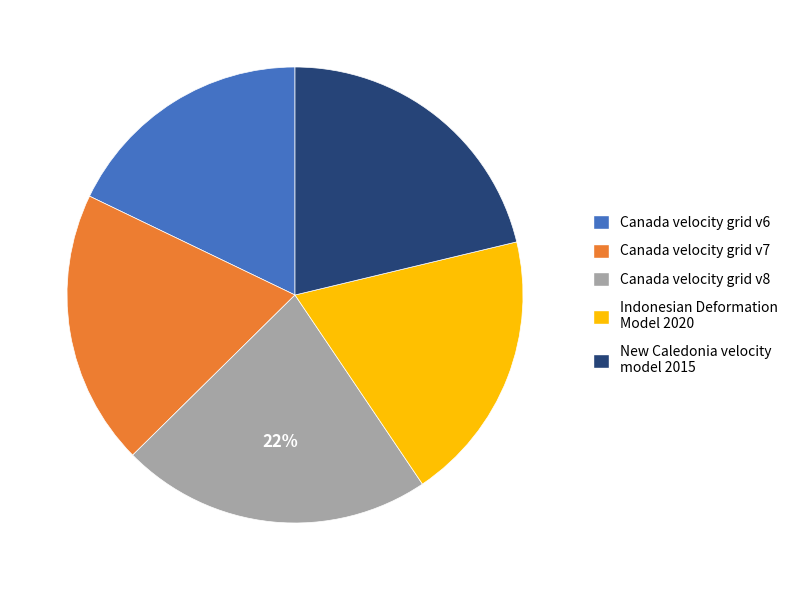

Count the number of slices in the pie.

5